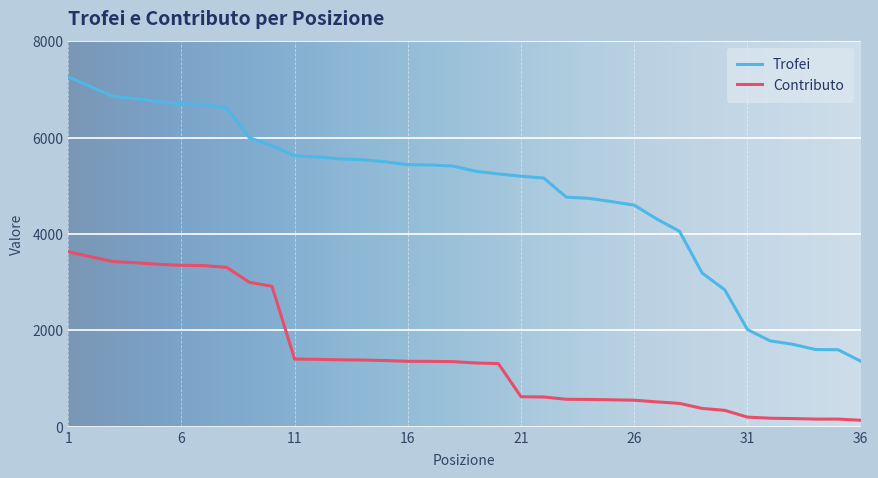

Which series has the widest spread of values?

Trofei